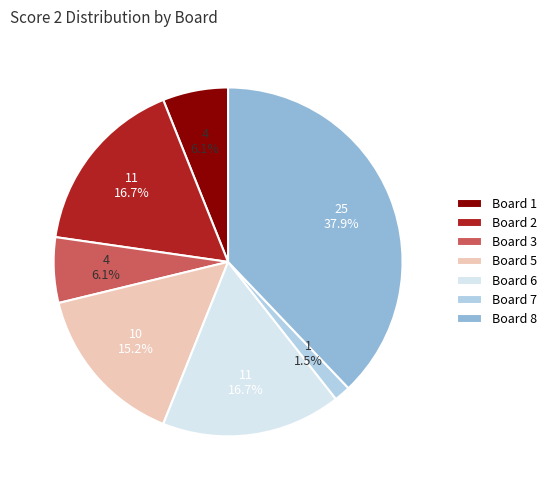

Approximately how many times larger is the value at Board 5 compared to Board 2?

0.9